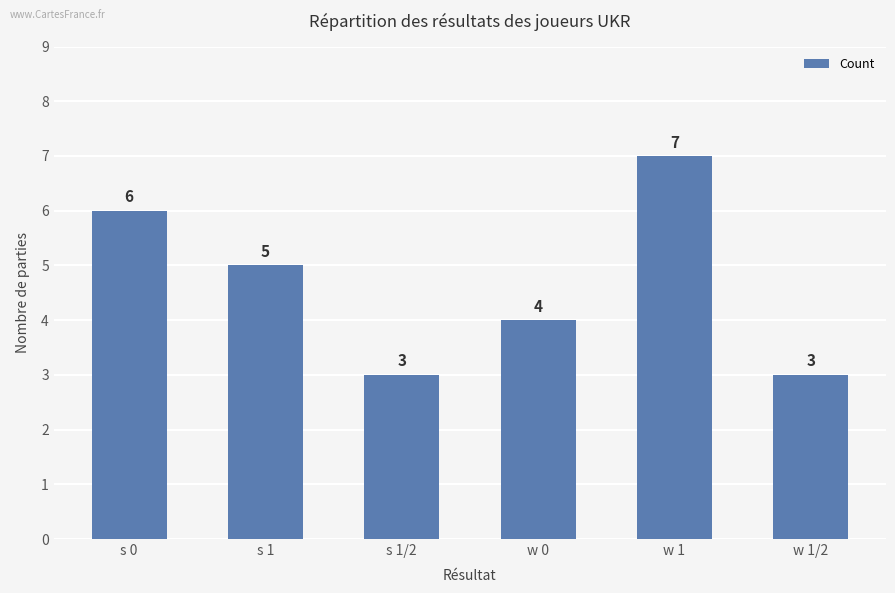

Is it true that the value at w 1 is 5?

False